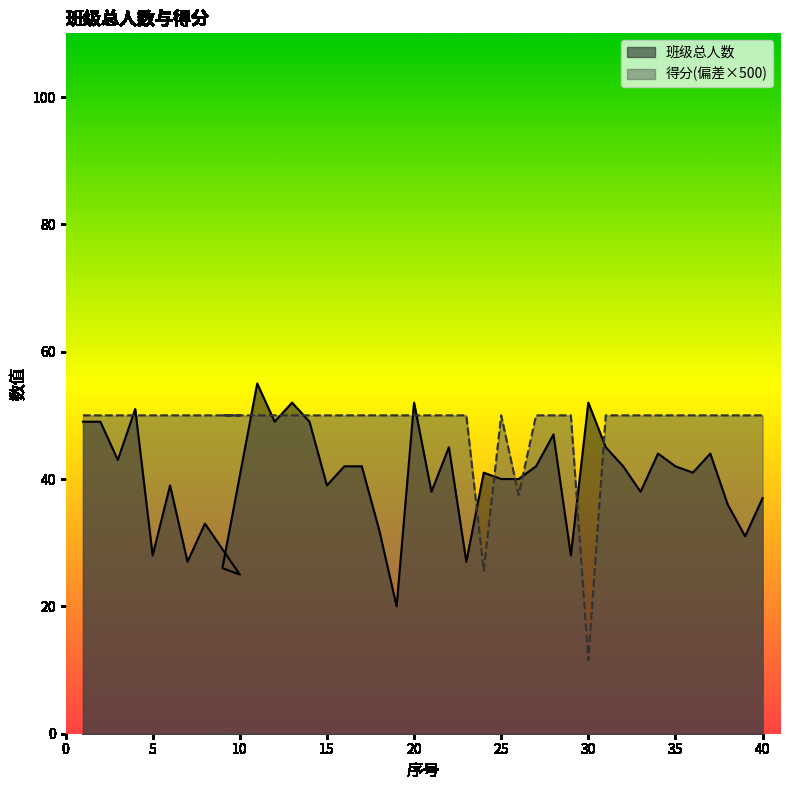

True or false: 得分 has a value of 50.0 at 27.

True